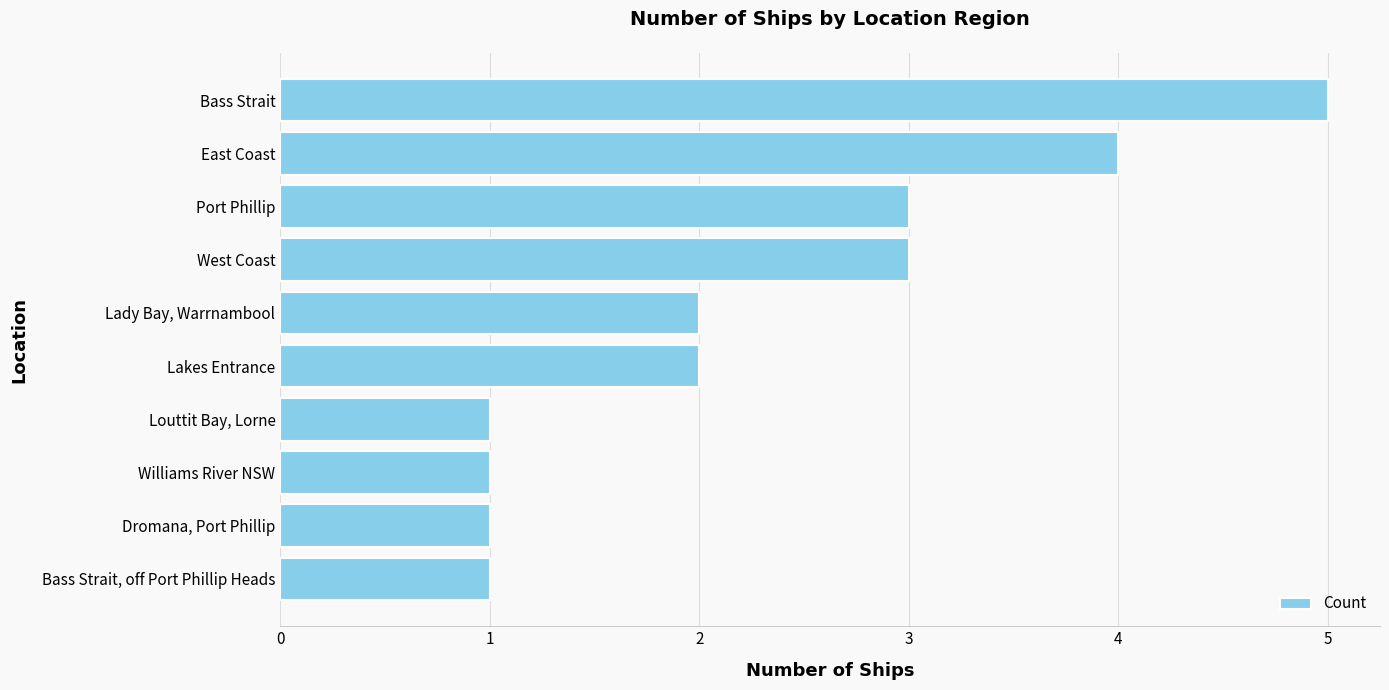

What is the maximum value shown in the chart?

5